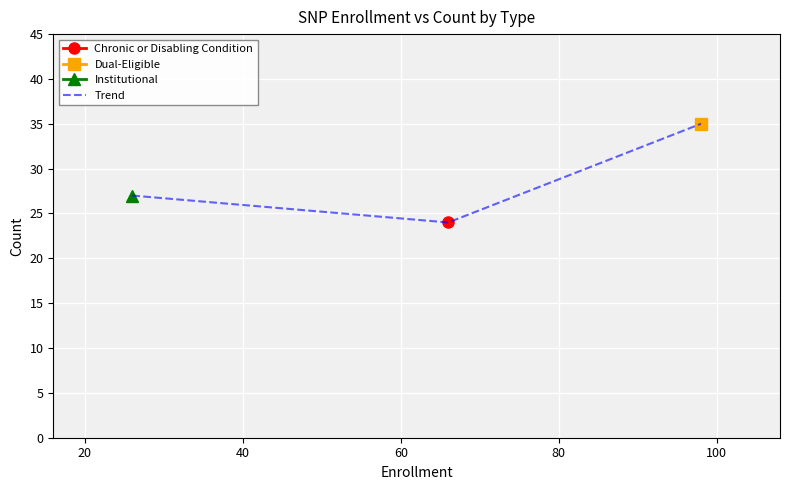

What is the highest value of the Trend series?

35